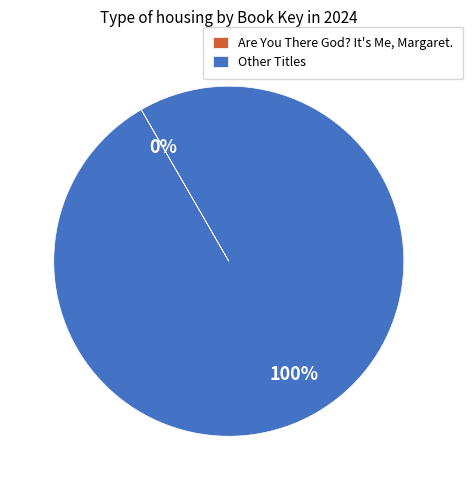

Which slice represents more than half of the pie?

Other Titles